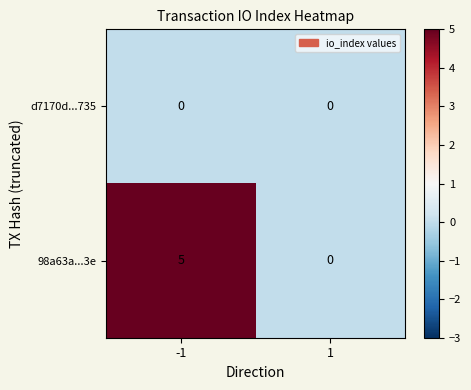

Rank the series by their average value, from highest to lowest.

98a63a...3e, d7170d...735